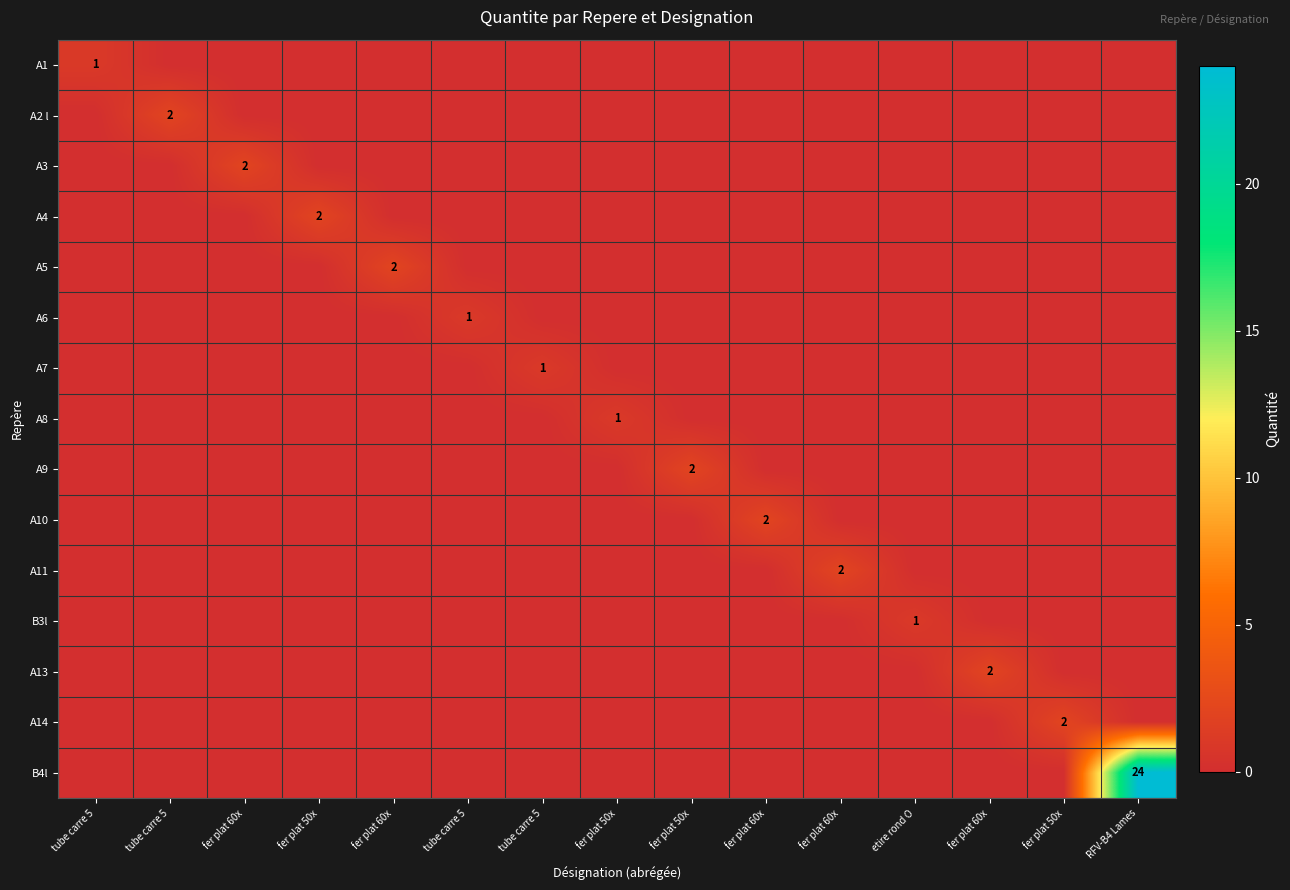

How many positive values does the A13 series have?

1